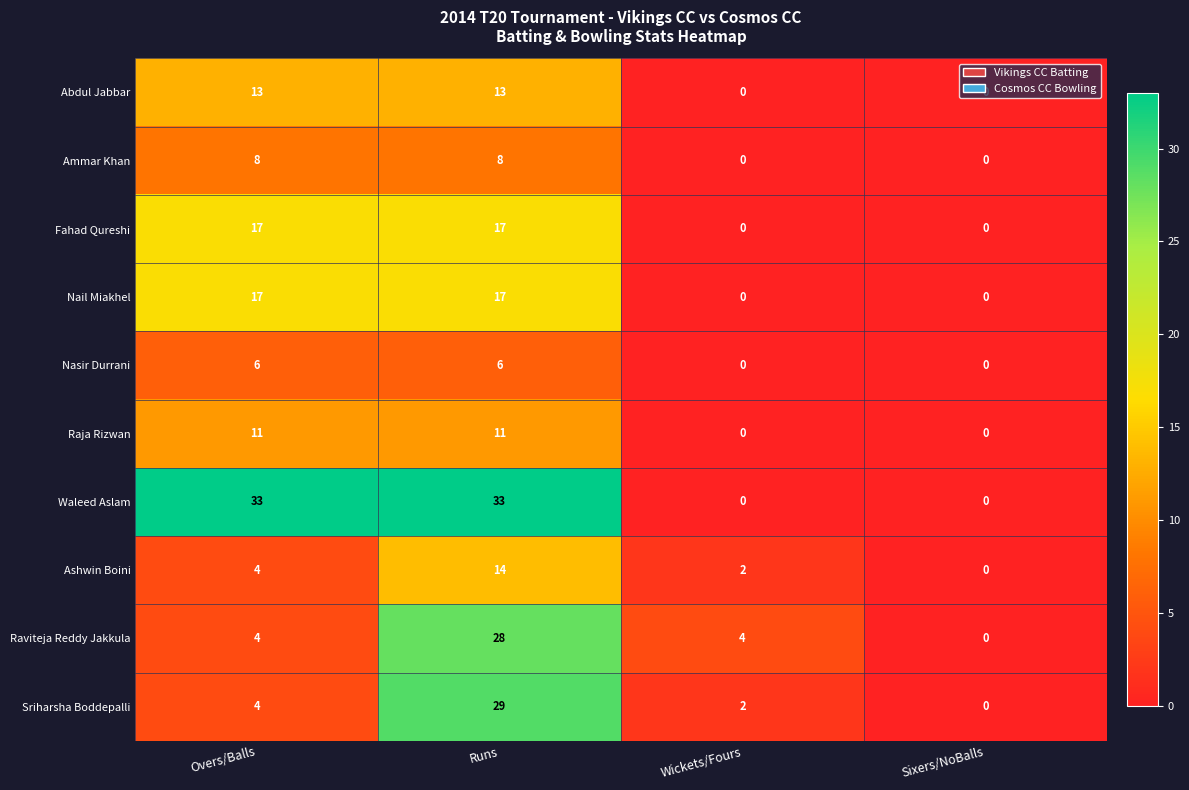

True or false: Sriharsha Boddepalli has a value of 7 at Overs/Balls.

False